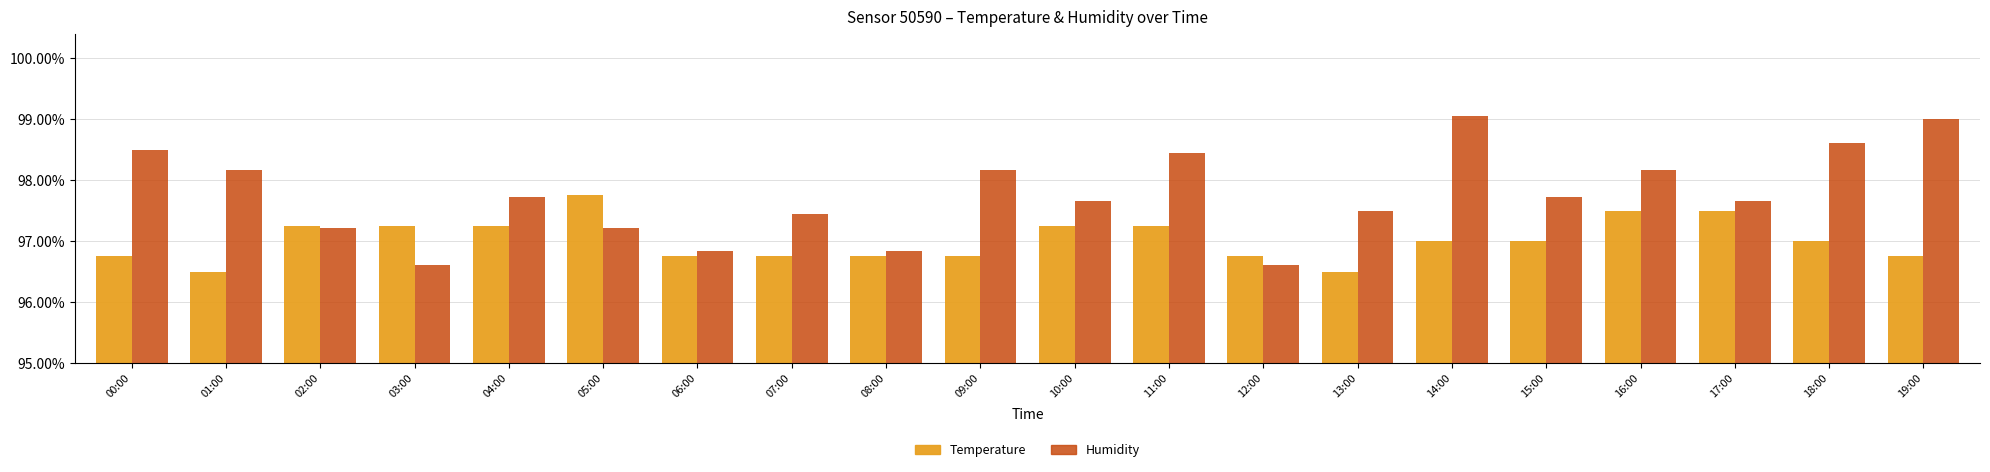

List the series in order of their overall mean, highest first.

Humidity, Temperature